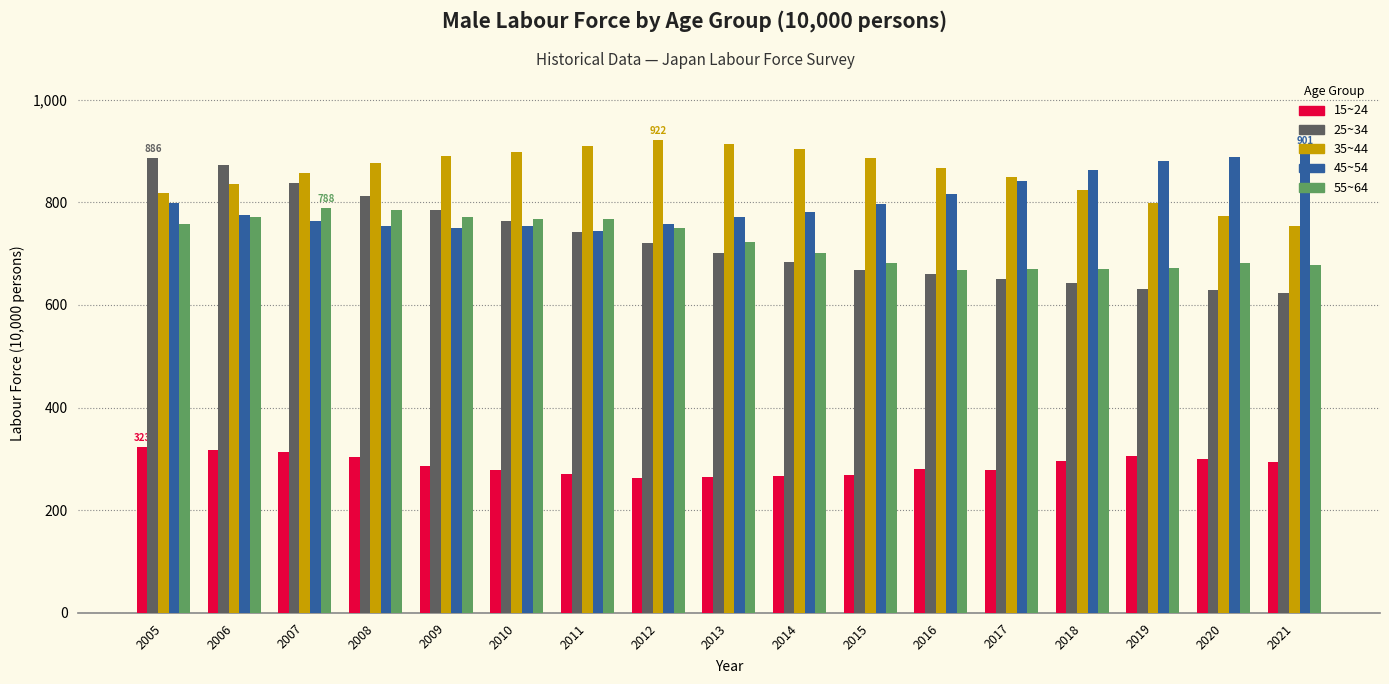

How many bars are there in total?

85